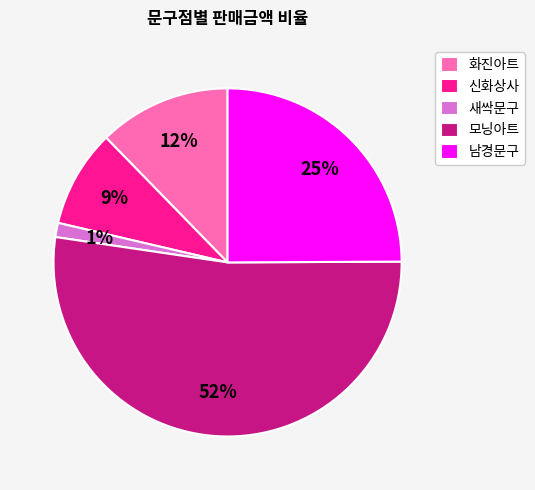

Do 새싹문구 and 남경문구 together represent more than half of the pie?

No